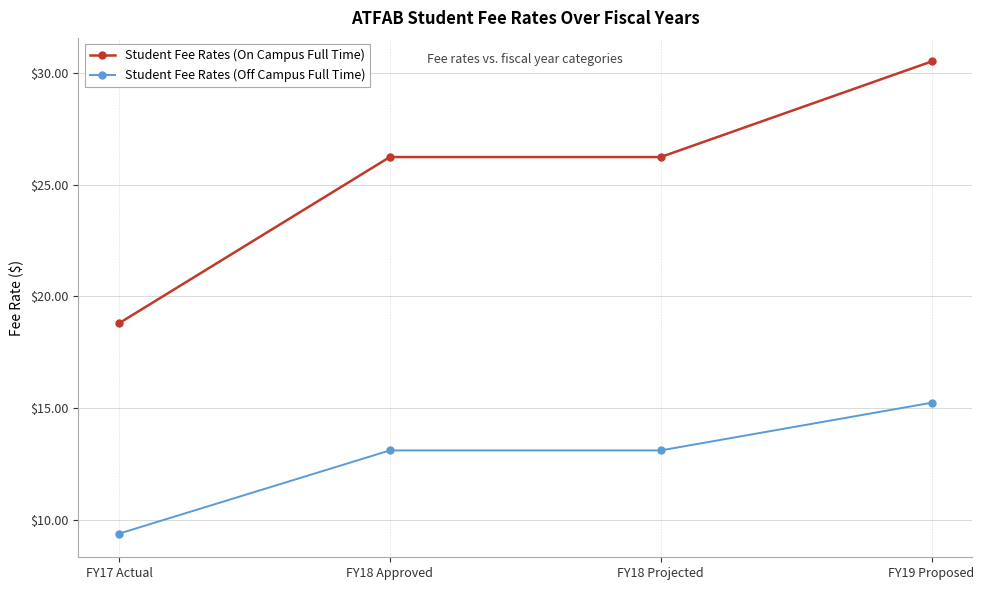

The Student Fee Rates (Off Campus Full Time) series shows 15.2 at FY19 Proposed. True or false?

True